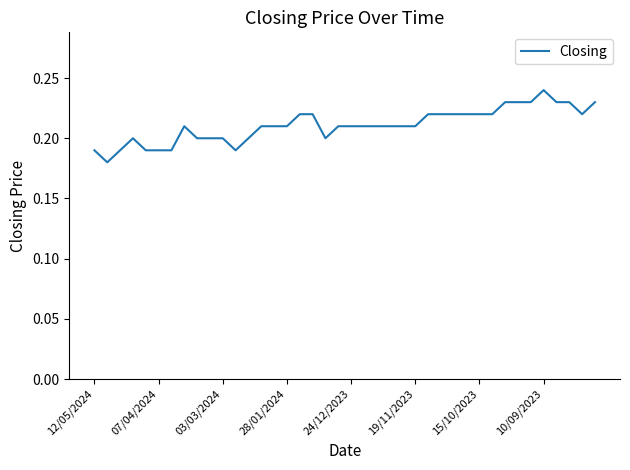

The chart shows a value of 0.1 at 19/11/2023. True or false?

False